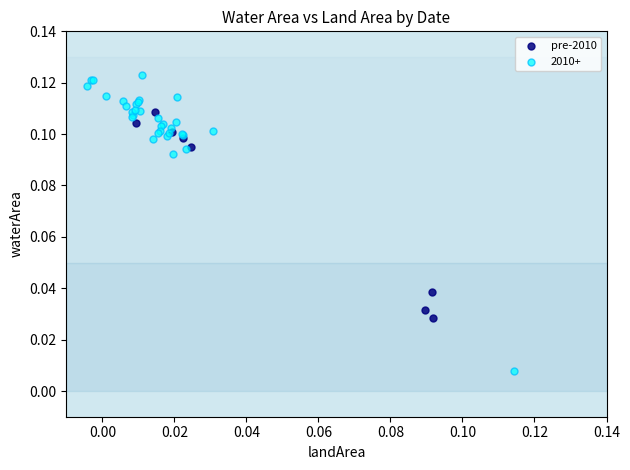

Which series contains the highest Y value?

2010+